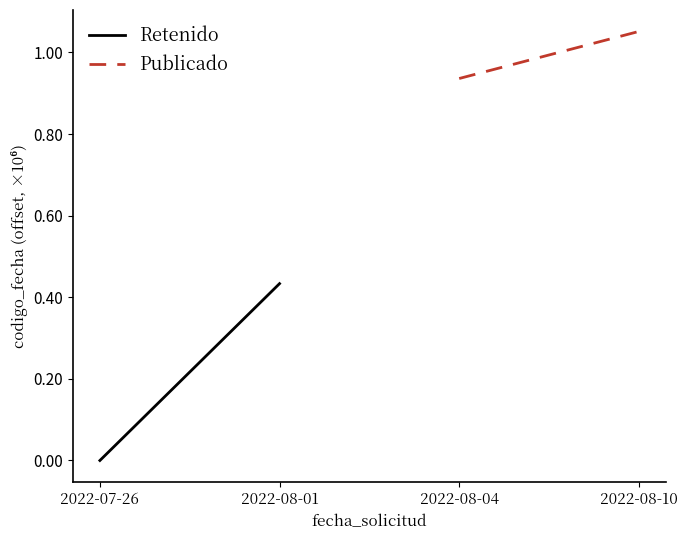

List the series in order of their peak value, highest first.

Publicado, Retenido